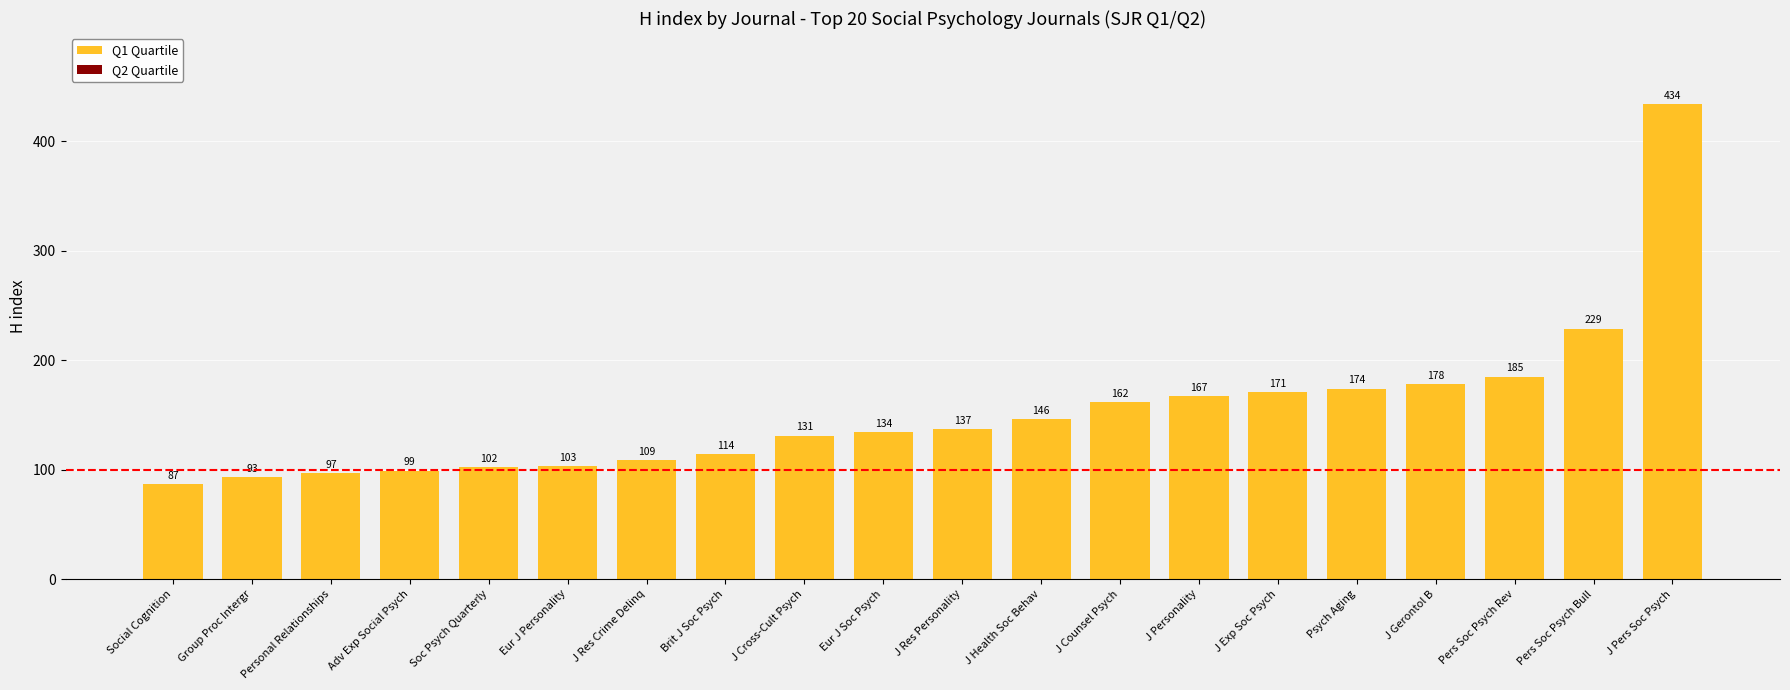

How many distinct data groups are displayed?

1